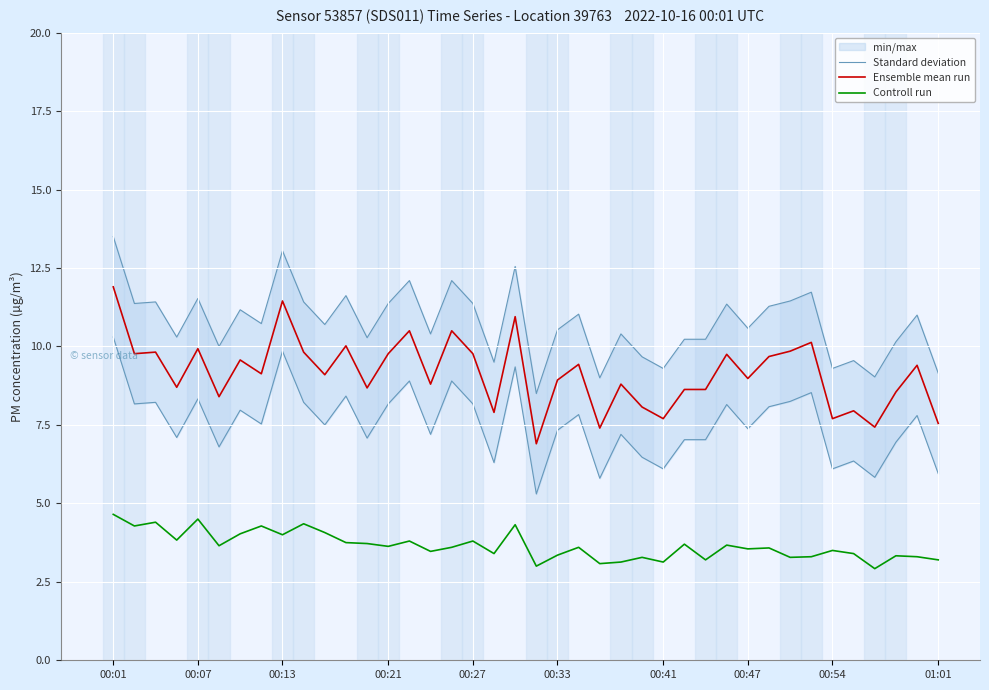

True or false: Controll run and Ensemble mean run intersect in this chart.

False